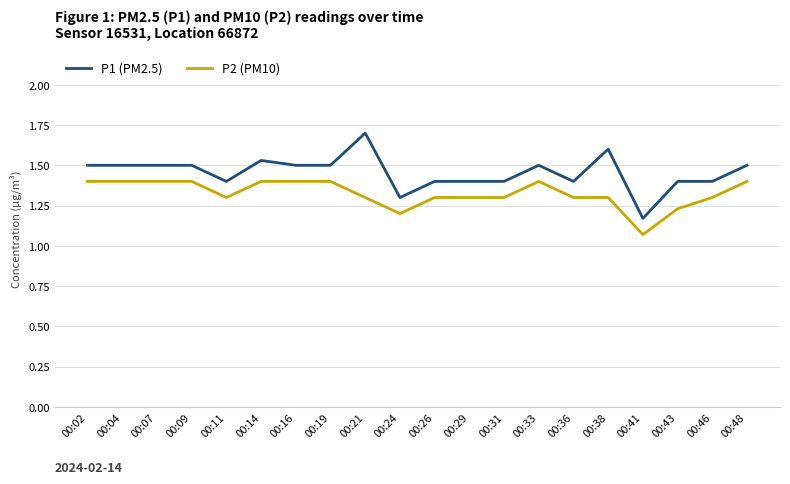

What is the maximum value shown in the chart?

1.7